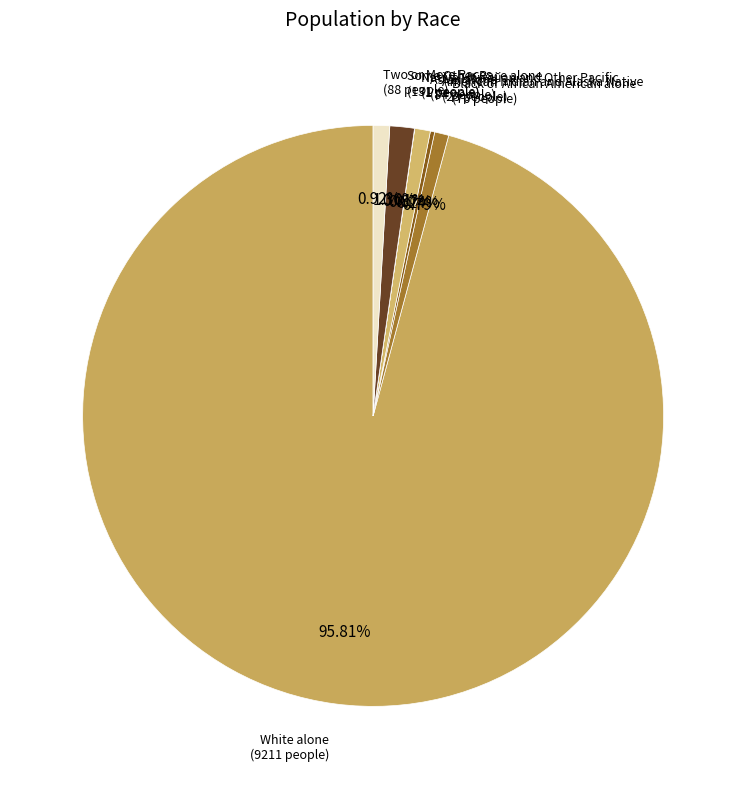

Does White alone account for over 50% of the chart?

Yes